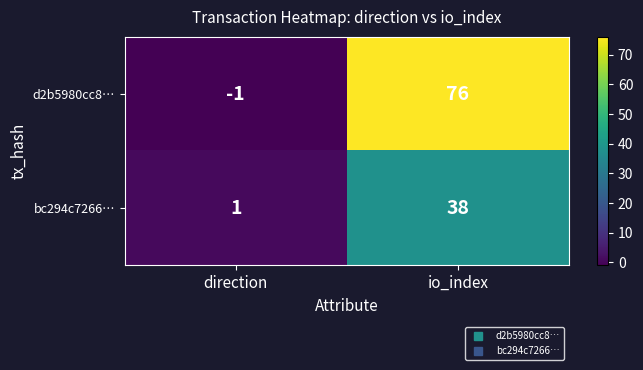

What is the total value across all series at io_index?

114